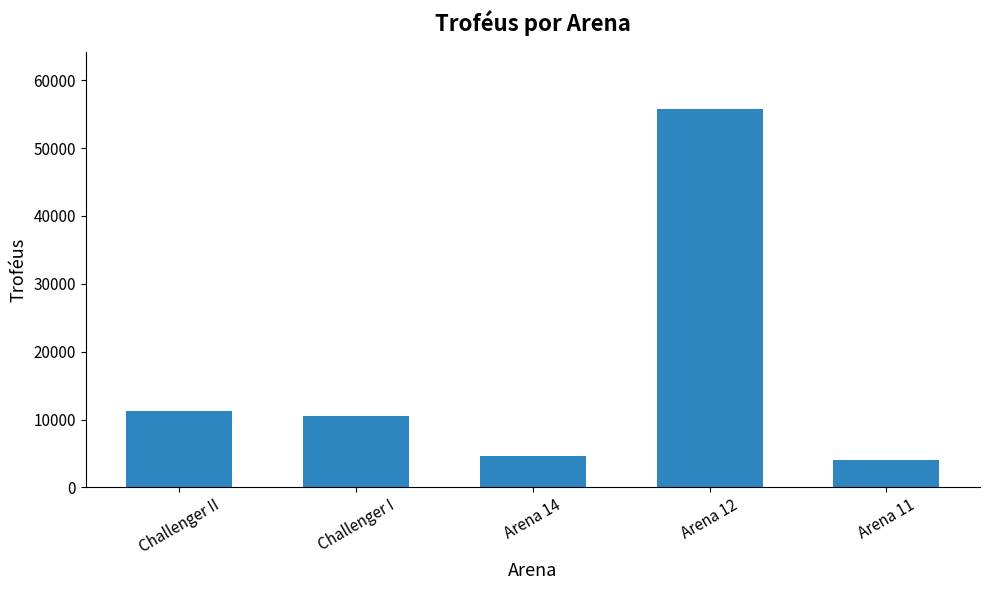

Rank the categories by value from highest to lowest.

Arena 12, Challenger II, Challenger I, Arena 14, Arena 11